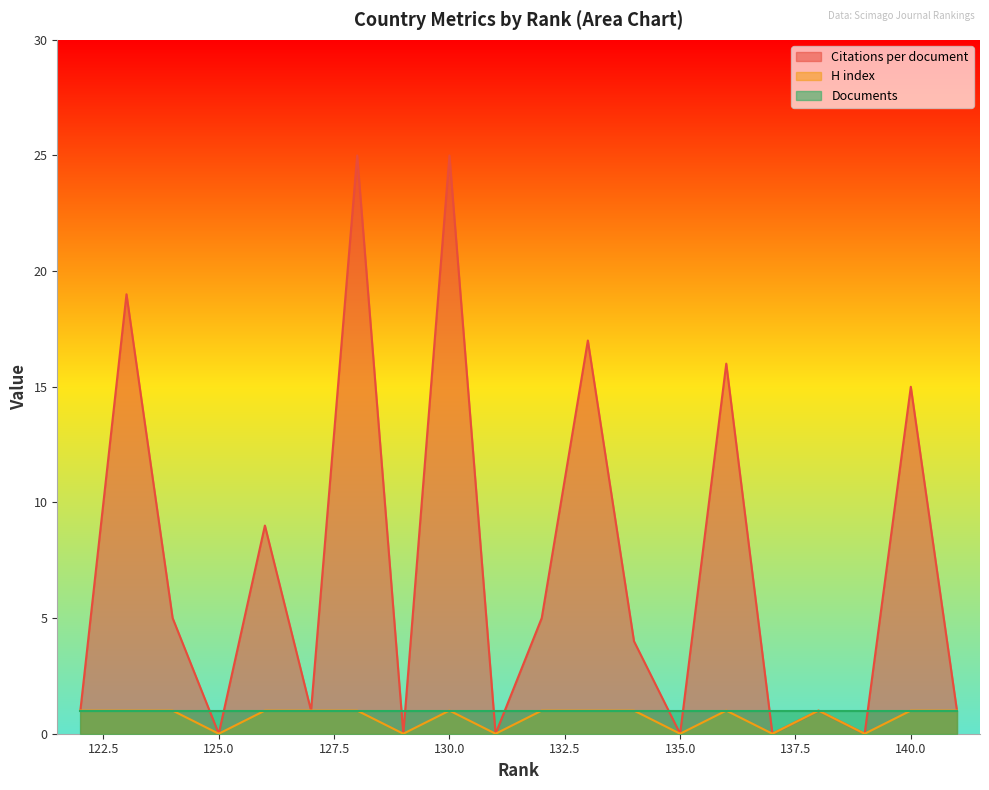

What is the highest value of the Citations per document series?

25